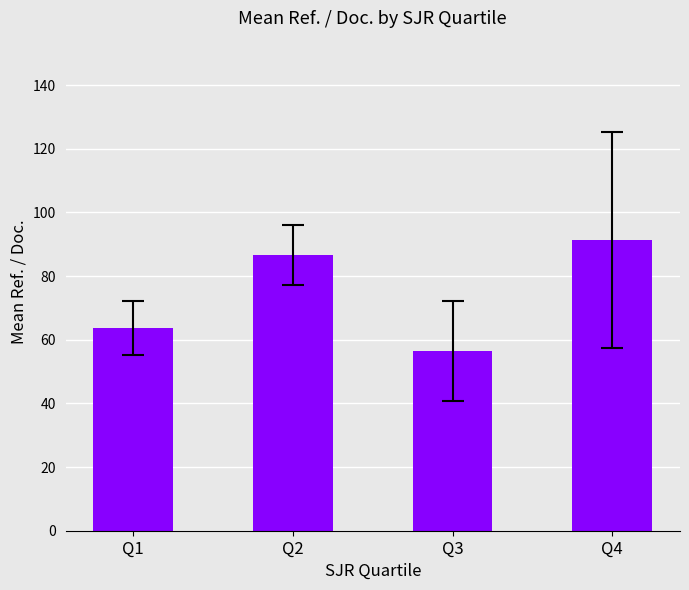

Rank the categories by value from lowest to highest.

Q3, Q1, Q2, Q4